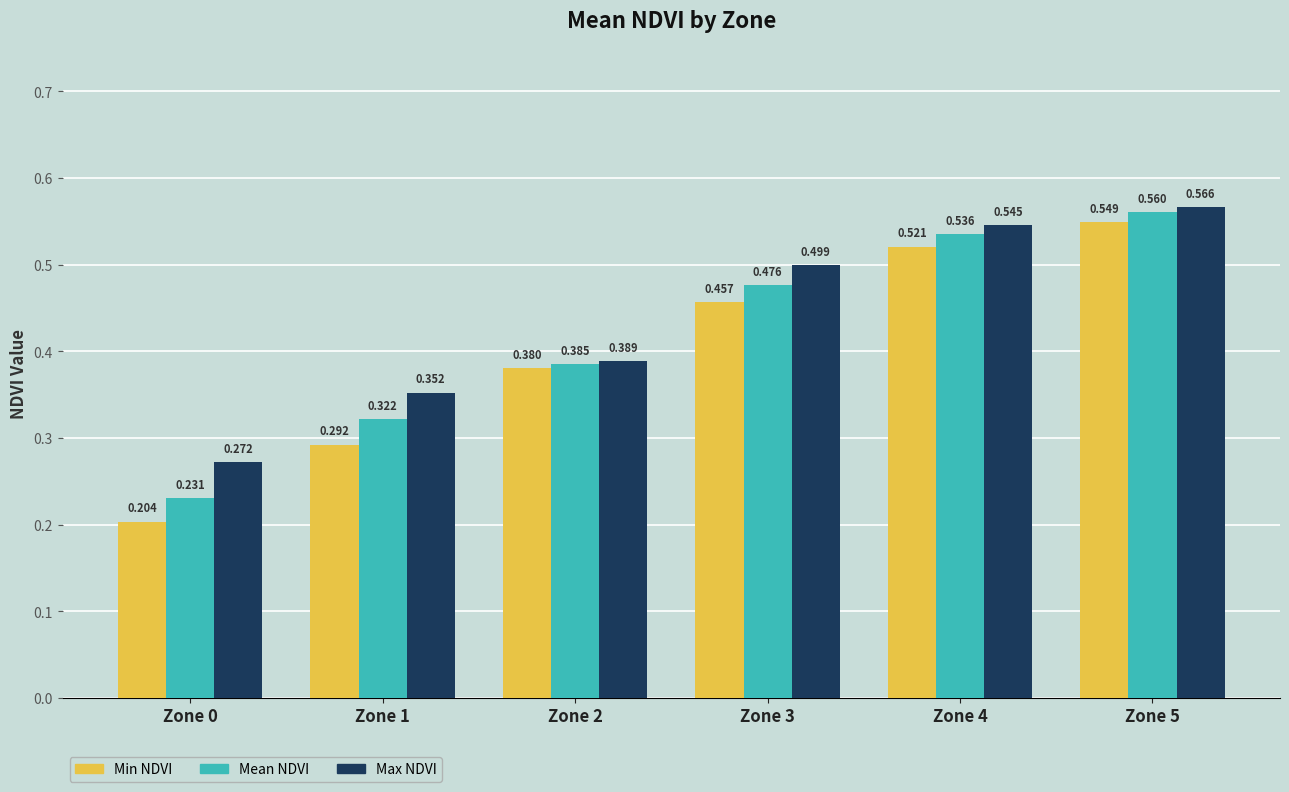

Which series changed the most between Zone 0 and Zone 4?

Min NDVI